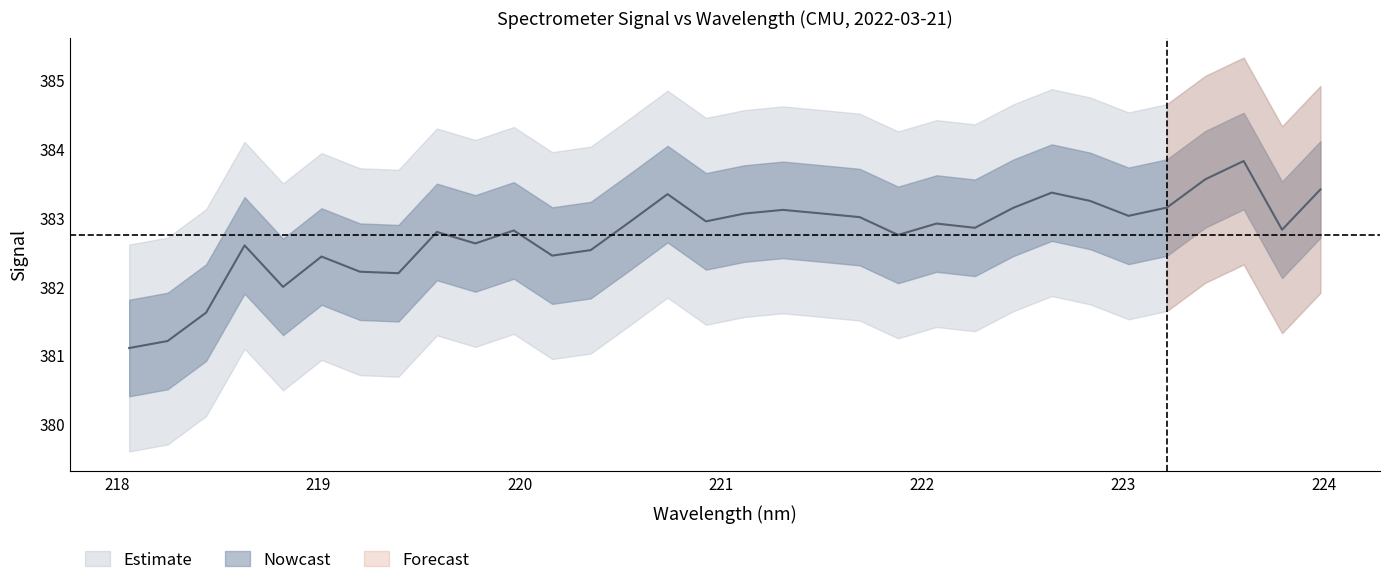

True or false: the data shows 591.8 at 219.0156.

False